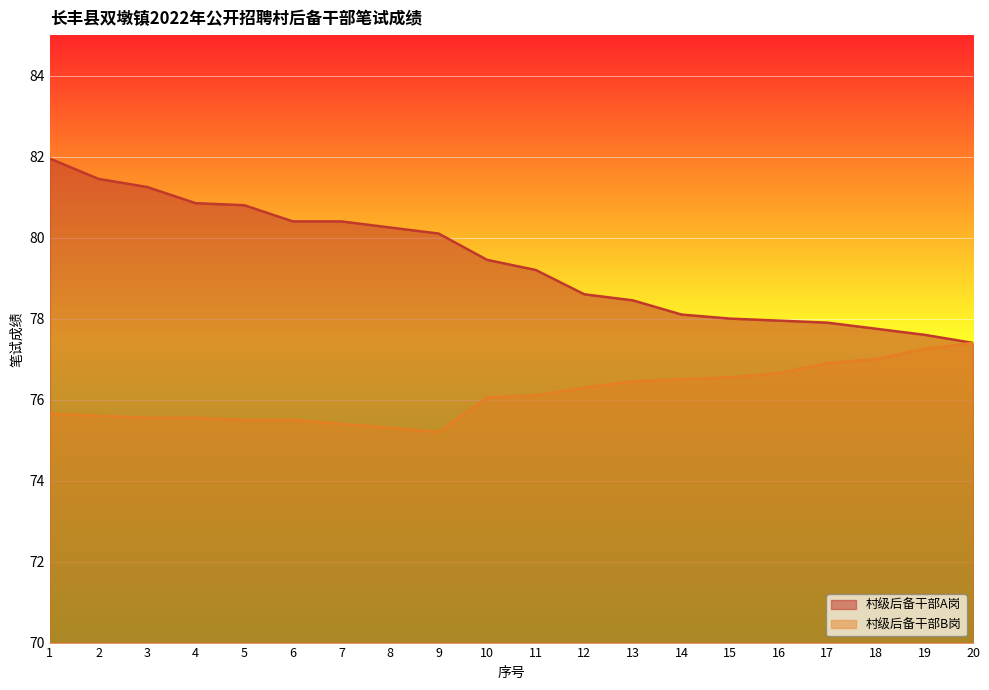

Is it true that 村级后备干部B岗 equals 116.5 at 11?

False